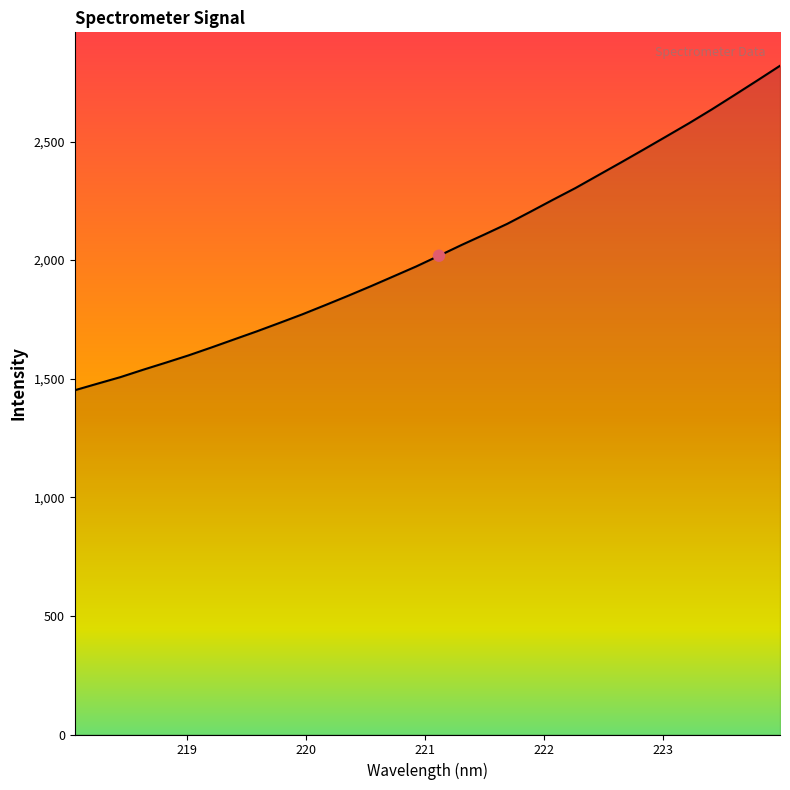

What is the minimum value shown in the chart?

1451.4